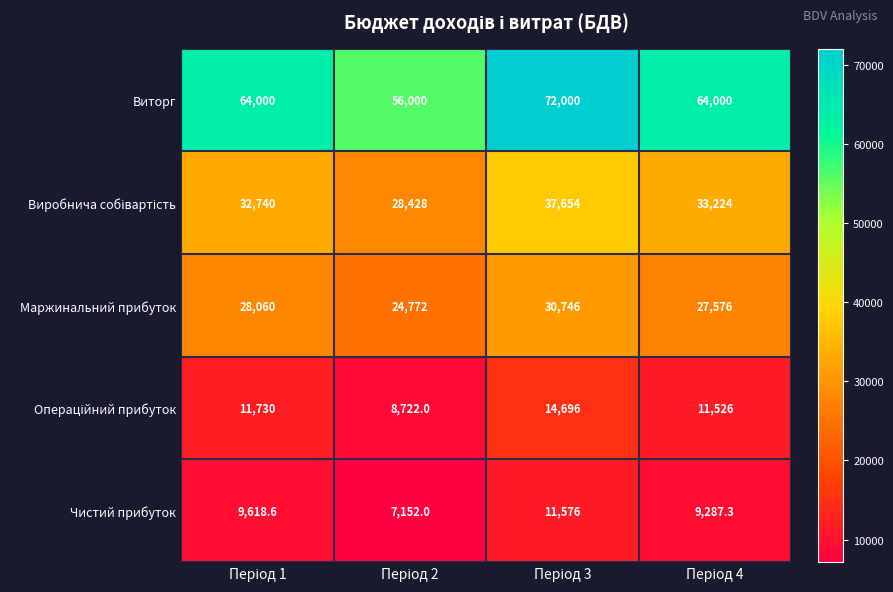

Which series has the widest spread of values?

Виторг